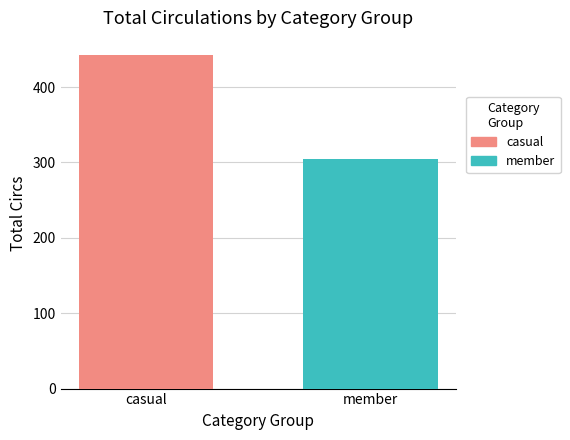

How many series are shown in this chart?

2